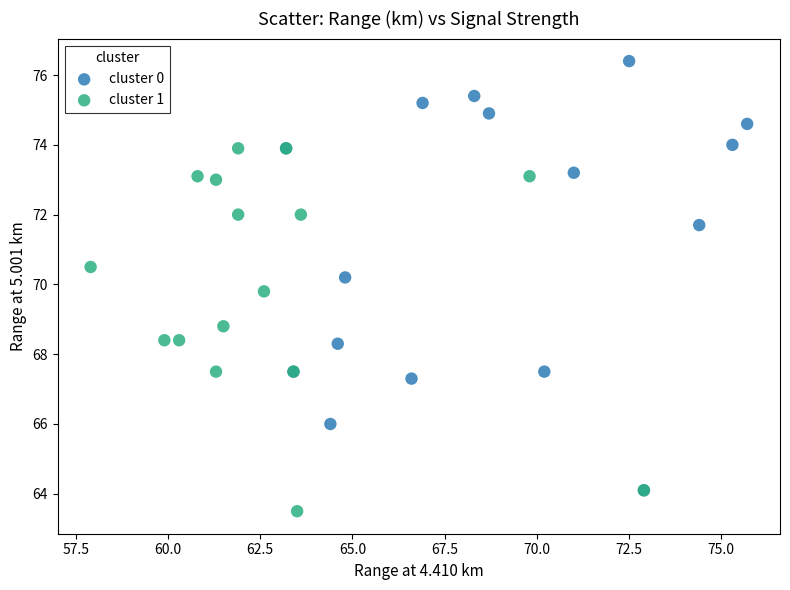

What are all the series names shown in the legend?

cluster 0, cluster 1